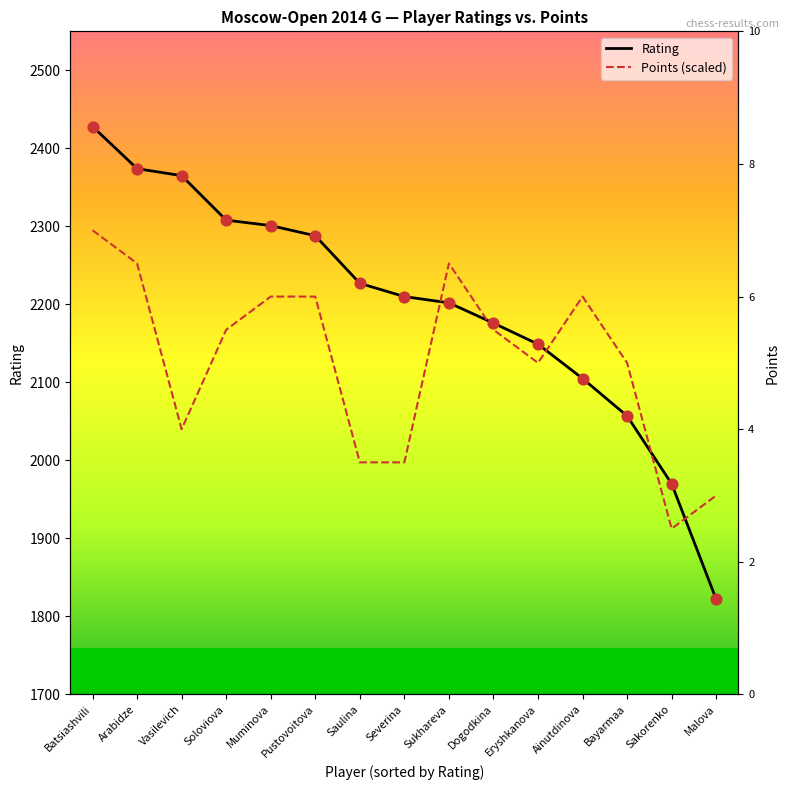

Is the value of Points (scaled) at Batsiashvili greater than the value of Rating at Sakorenko?

Yes